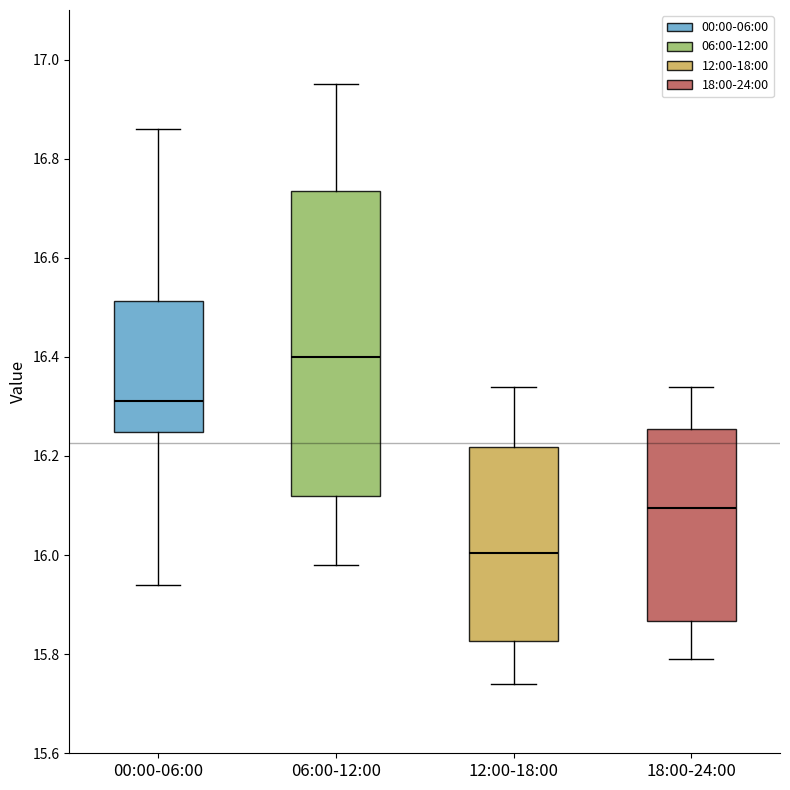

Reading left to right, read every box against the y-axis: the position of its median line, the range the box covers, and the ends of its whiskers. The values are not printed on the chart, so give them approximately, as read against the axis.

00:00-06:00: median 16.32, box 16.24 to 16.52, whiskers 15.94 to 16.86
06:00-12:00: median 16.40, box 16.12 to 16.74, whiskers 15.98 to 16.96
12:00-18:00: median 16.00, box 15.82 to 16.22, whiskers 15.74 to 16.34
18:00-24:00: median 16.10, box 15.86 to 16.26, whiskers 15.80 to 16.34